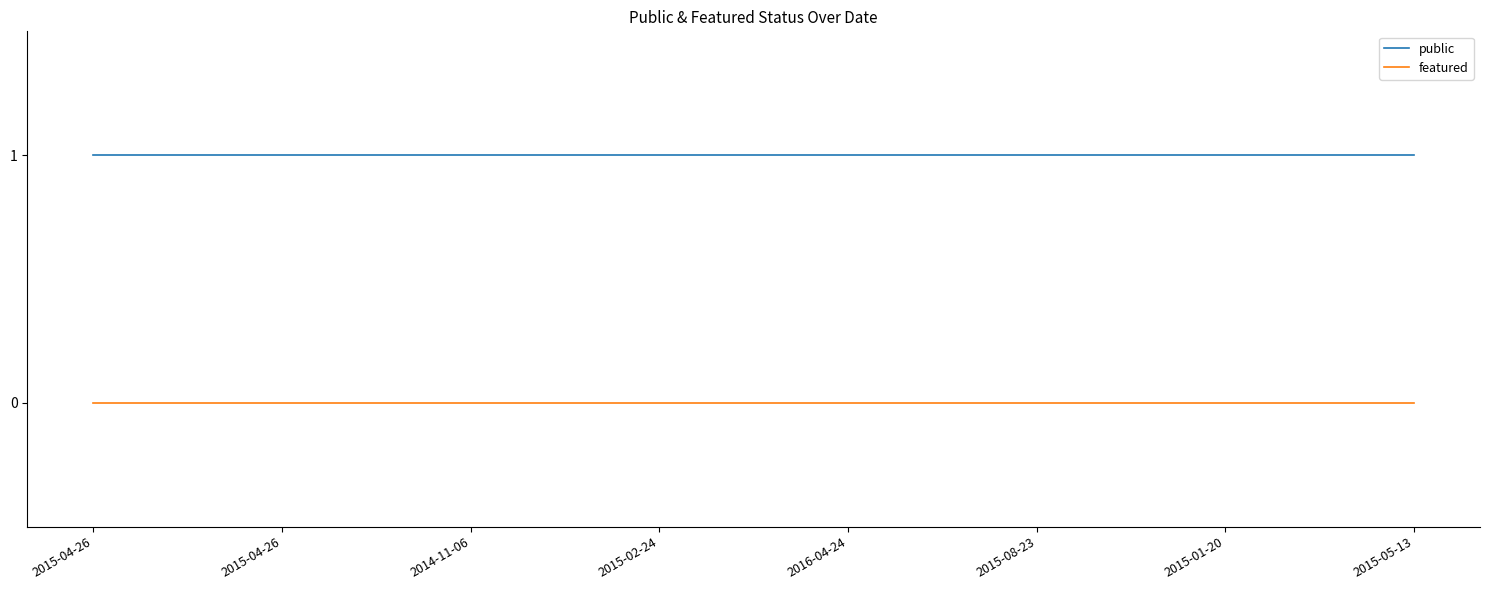

What is the label of the 7th point from the left?

2015-01-20